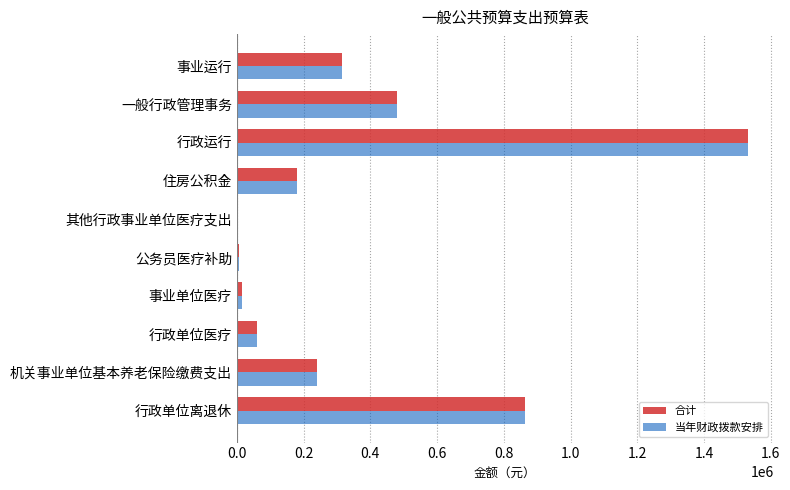

What is the highest value of the 当年财政拨款安排 series?

1531956